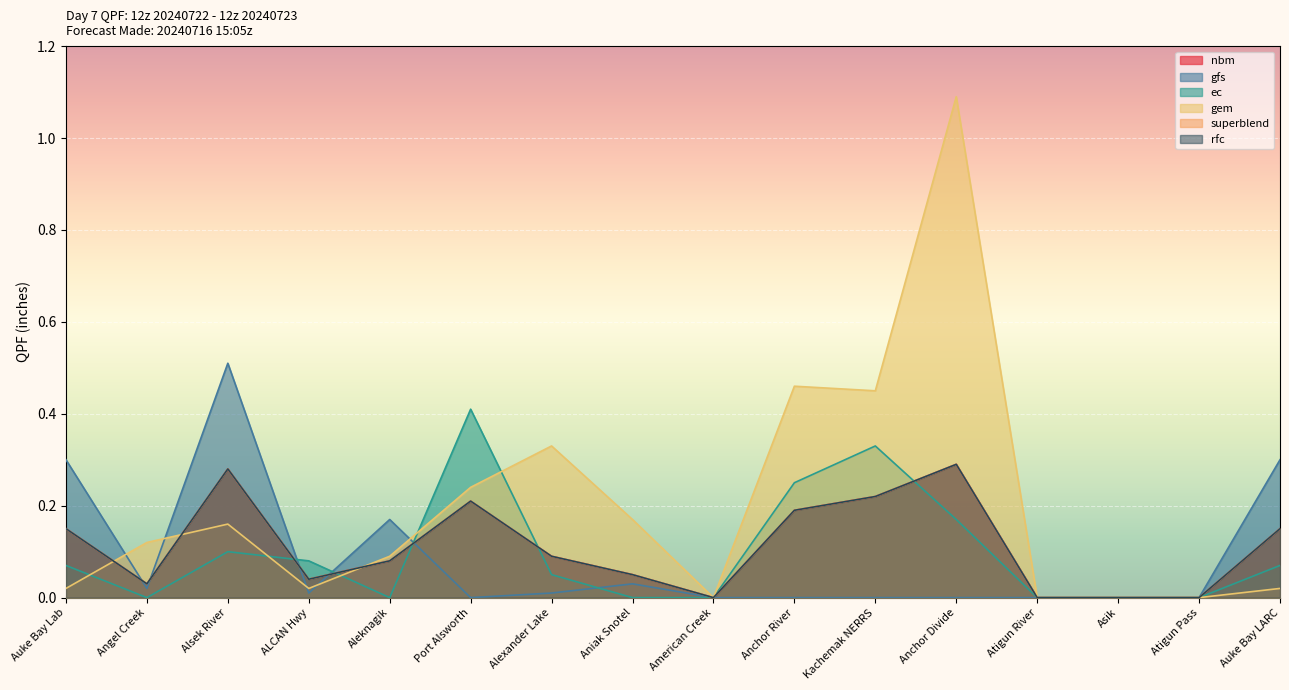

Reading right to left, list all the values displayed in this chart.

nbm: Auke Bay LARC=0.1	Atigun Pass=0.0	Asik=0.0	Atigun River=0.0	Anchor Divide=0.3	Kachemak NERRS=0.2	Anchor River=0.2	American Creek=0.0	Aniak Snotel=0.1	Alexander Lake=0.1	Port Alsworth=0.2	Aleknagik=0.1	ALCAN Hwy=0.0	Alsek River=0.3	Angel Creek=0.0	Auke Bay Lab=0.1
gfs: Auke Bay LARC=0.3	Atigun Pass=0.0	Asik=0.0	Atigun River=0.0	Anchor Divide=0.0	Kachemak NERRS=0.0	Anchor River=0.0	American Creek=0.0	Aniak Snotel=0.0	Alexander Lake=0.0	Port Alsworth=0.0	Aleknagik=0.2	ALCAN Hwy=0.0	Alsek River=0.5	Angel Creek=0.0	Auke Bay Lab=0.3
ec: Auke Bay LARC=0.1	Atigun Pass=0.0	Asik=0.0	Atigun River=0.0	Anchor Divide=0.2	Kachemak NERRS=0.3	Anchor River=0.2	American Creek=0.0	Aniak Snotel=0.0	Alexander Lake=0.1	Port Alsworth=0.4	Aleknagik=0.0	ALCAN Hwy=0.1	Alsek River=0.1	Angel Creek=0.0	Auke Bay Lab=0.1
gem: Auke Bay LARC=0.0	Atigun Pass=0.0	Asik=0.0	Atigun River=0.0	Anchor Divide=1.1	Kachemak NERRS=0.5	Anchor River=0.5	American Creek=0.0	Aniak Snotel=0.2	Alexander Lake=0.3	Port Alsworth=0.2	Aleknagik=0.1	ALCAN Hwy=0.0	Alsek River=0.2	Angel Creek=0.1	Auke Bay Lab=0.0
superblend: Auke Bay LARC=0.1	Atigun Pass=0.0	Asik=0.0	Atigun River=0.0	Anchor Divide=0.3	Kachemak NERRS=0.2	Anchor River=0.2	American Creek=0.0	Aniak Snotel=0.1	Alexander Lake=0.1	Port Alsworth=0.2	Aleknagik=0.1	ALCAN Hwy=0.0	Alsek River=0.3	Angel Creek=0.0	Auke Bay Lab=0.1
rfc: Auke Bay LARC=0.1	Atigun Pass=0.0	Asik=0.0	Atigun River=0.0	Anchor Divide=0.3	Kachemak NERRS=0.2	Anchor River=0.2	American Creek=0.0	Aniak Snotel=0.1	Alexander Lake=0.1	Port Alsworth=0.2	Aleknagik=0.1	ALCAN Hwy=0.0	Alsek River=0.3	Angel Creek=0.0	Auke Bay Lab=0.1